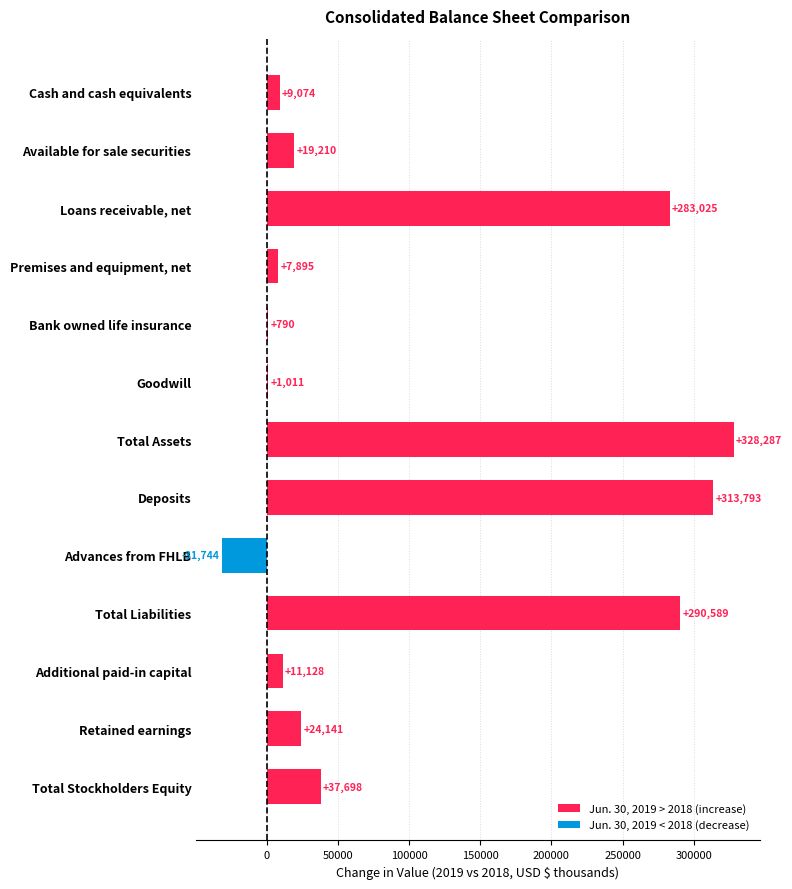

How many series are shown in this chart?

1